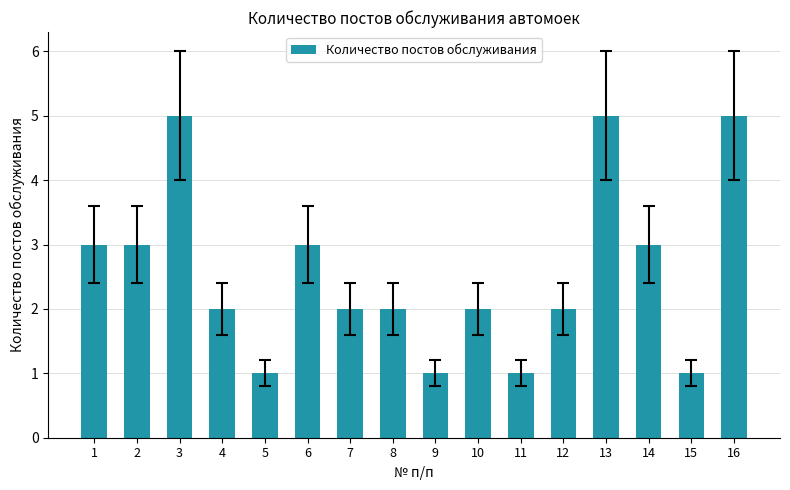

Reading right to left, transcribe all the data shown in this chart.

5	1	3	5	2	1	2	1	2	2	3	1	2	5	3	3